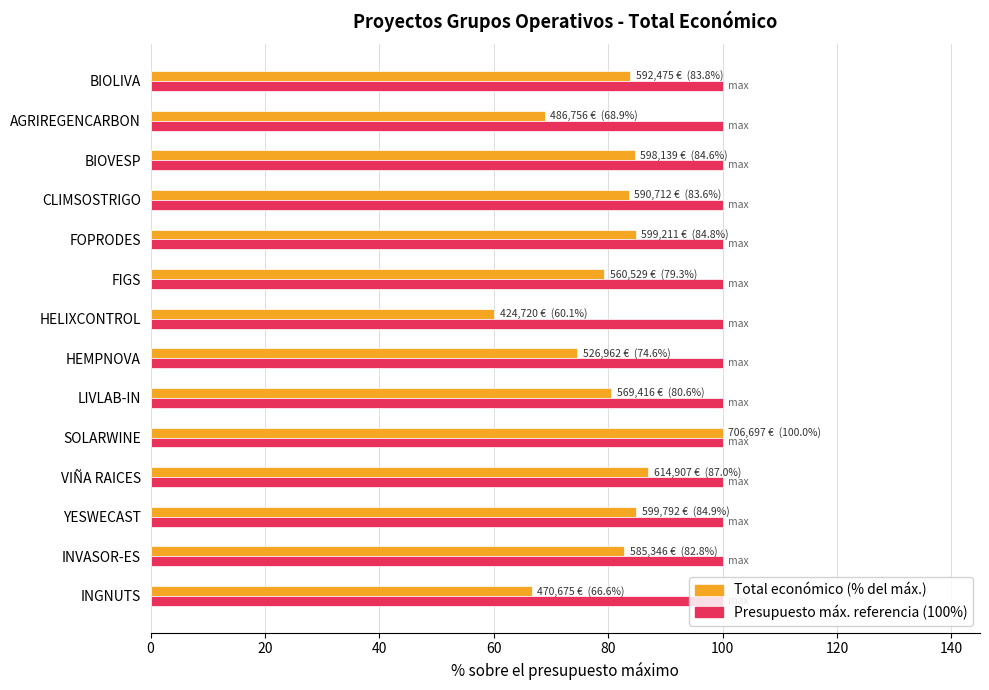

Which label corresponds to the smallest value in the chart?

HELIXCONTROL